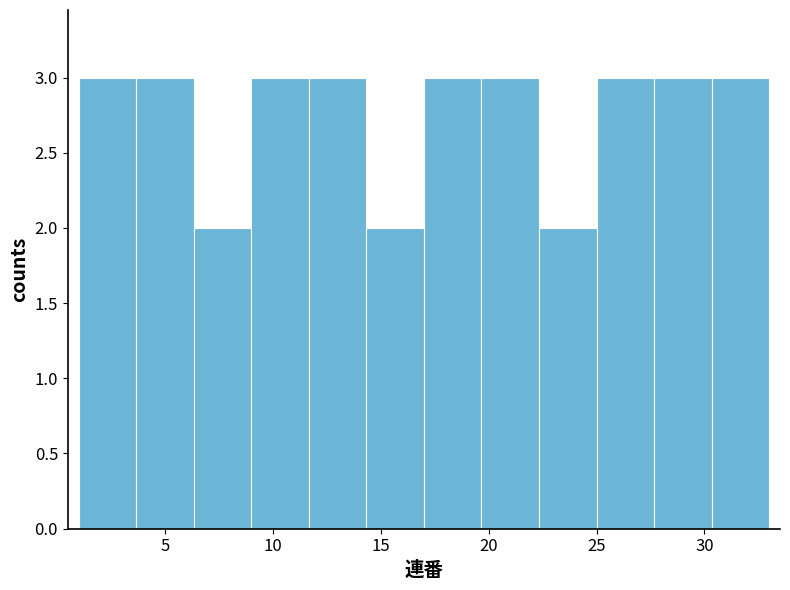

Reading left to right, list every bar in this chart as the range it spans on the x-axis followed by its height. Neither the bar edges nor the heights are printed on the chart, so give them approximately, as read against the axes.

1.0 to 3.5: 3
3.5 to 6.5: 3
6.5 to 9.0: 2
9.0 to 11.5: 3
11.5 to 14.5: 3
14.5 to 17.0: 2
17.0 to 19.5: 3
19.5 to 22.5: 3
22.5 to 25.0: 2
25.0 to 27.5: 3
27.5 to 30.5: 3
30.5 to 33.0: 3